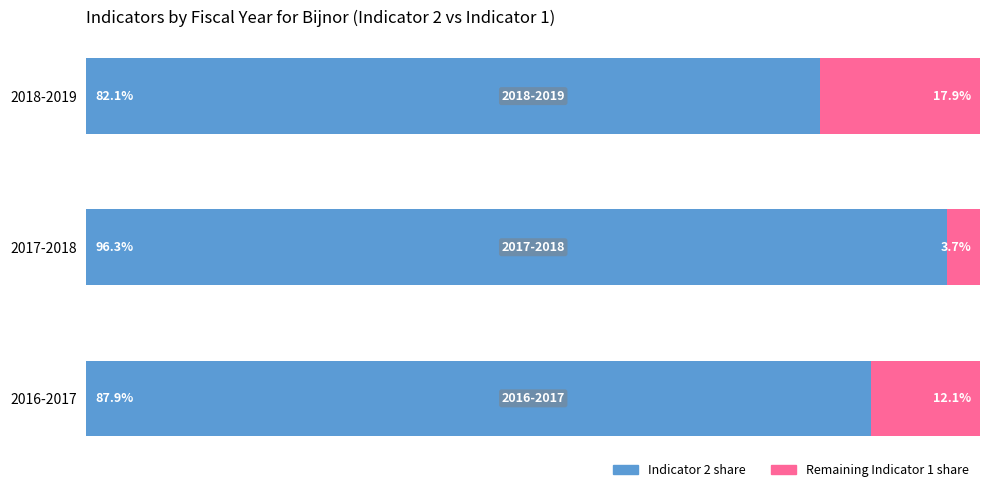

What is the value of the Indicator 2 (share of Indicator 1) bar at the 1st from the left?

87.9